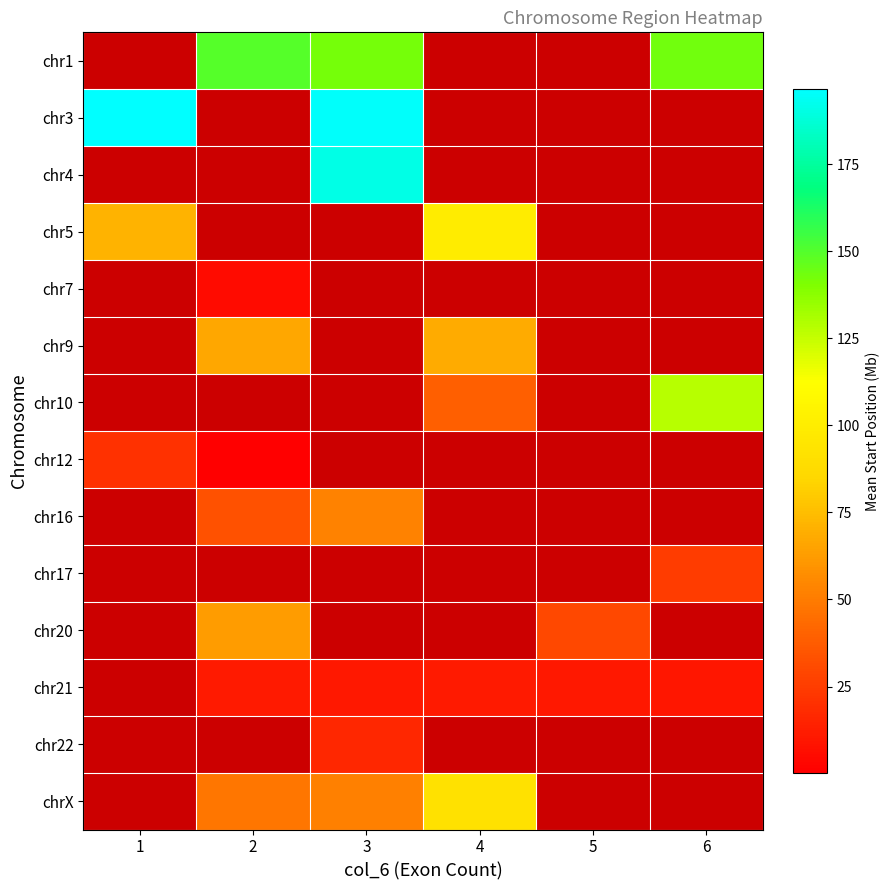

Where does the chr10 series first go above 39?

4